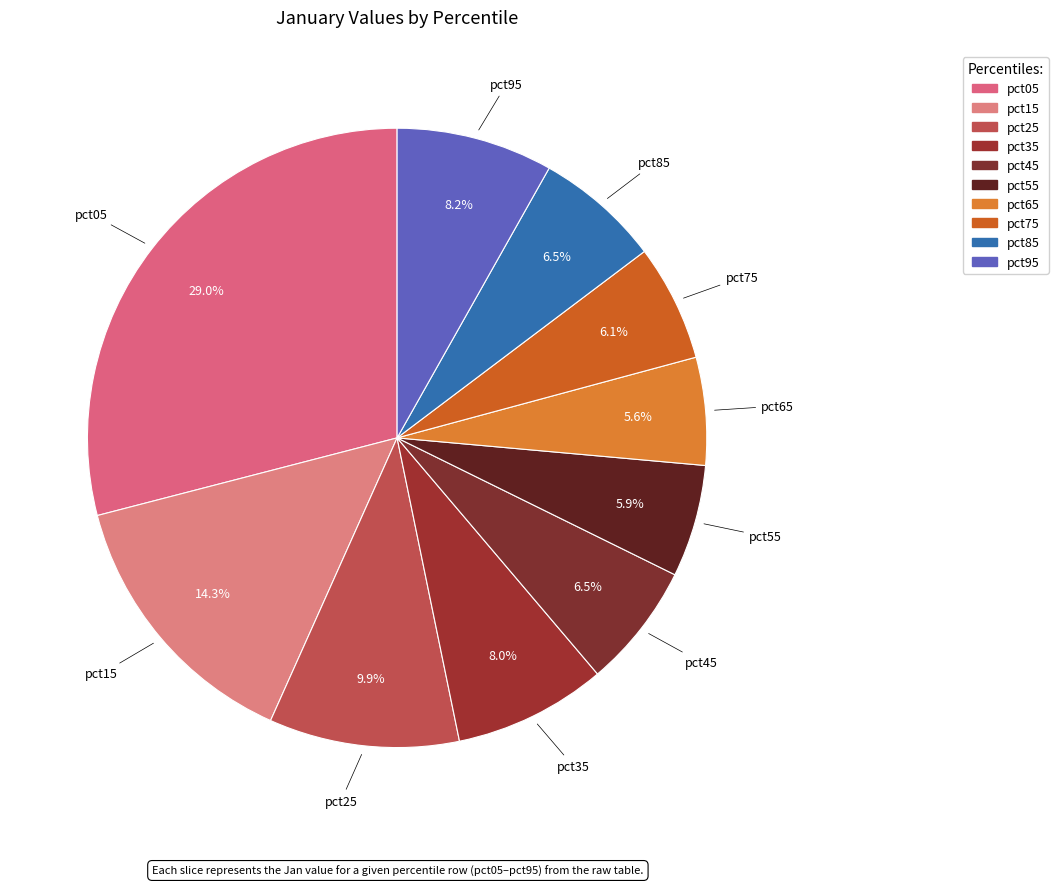

Rank the categories by value from highest to lowest.

pct05, pct15, pct25, pct95, pct35, pct85, pct45, pct75, pct55, pct65